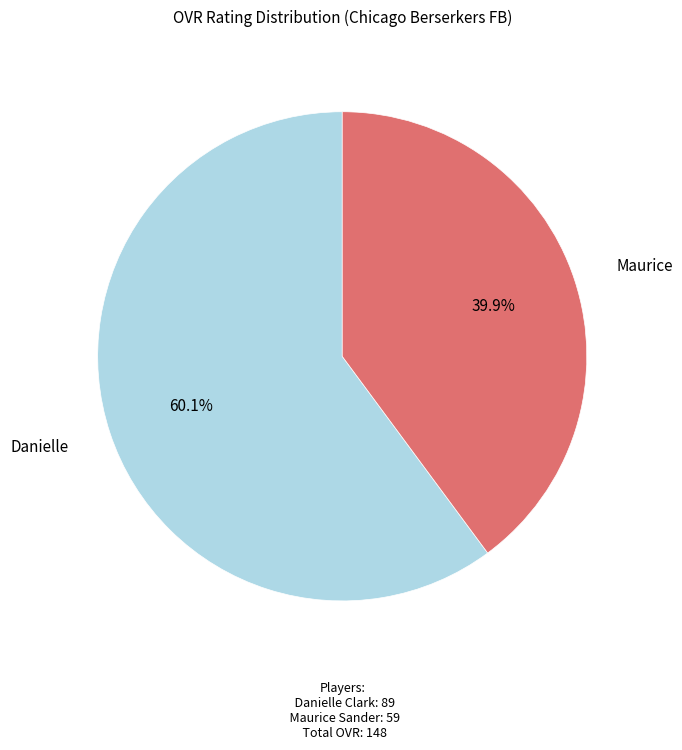

Which category has the biggest portion of the pie?

Danielle